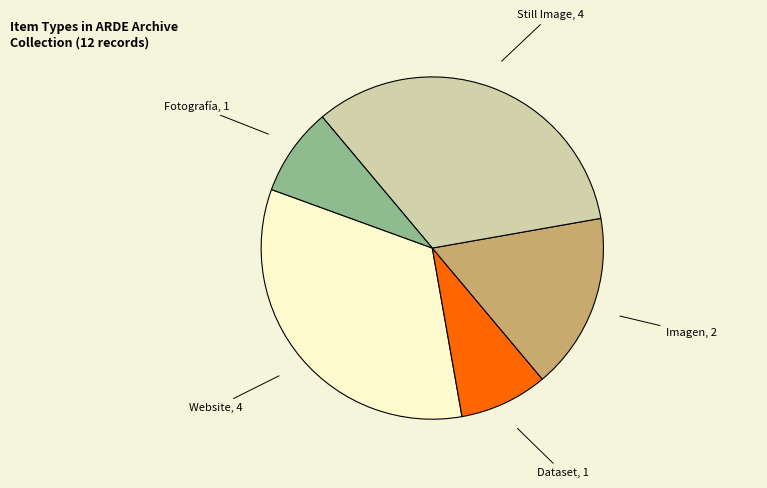

Does any single category account for the majority?

No